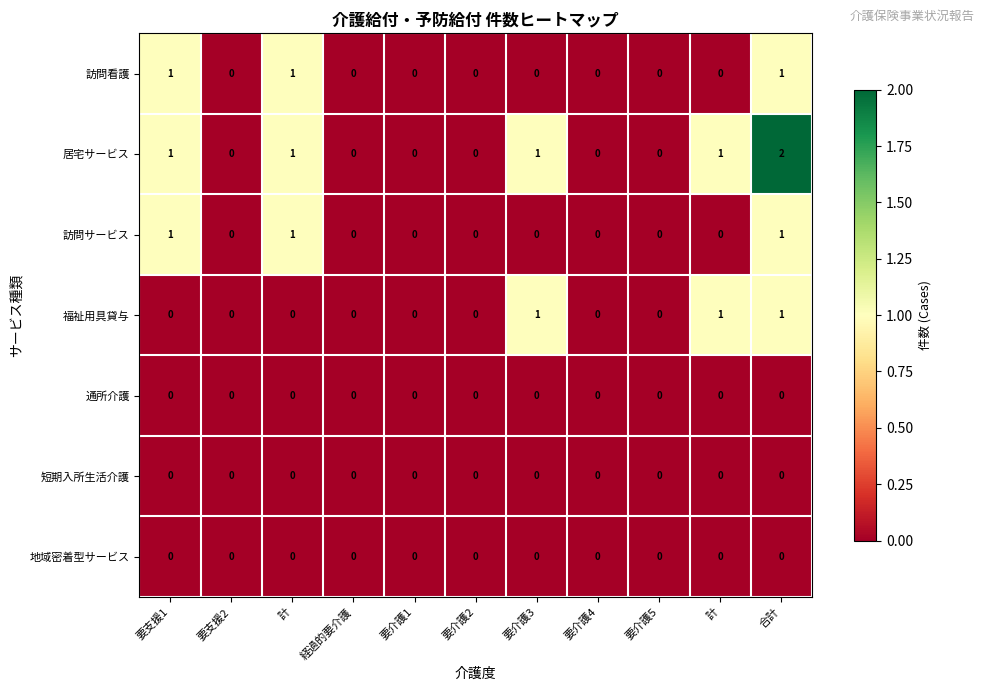

At 要介護2, list the series in order from largest to smallest.

訪問看護, 居宅サービス, 訪問サービス, 福祉用具貸与, 通所介護, 短期入所生活介護, 地域密着型サービス